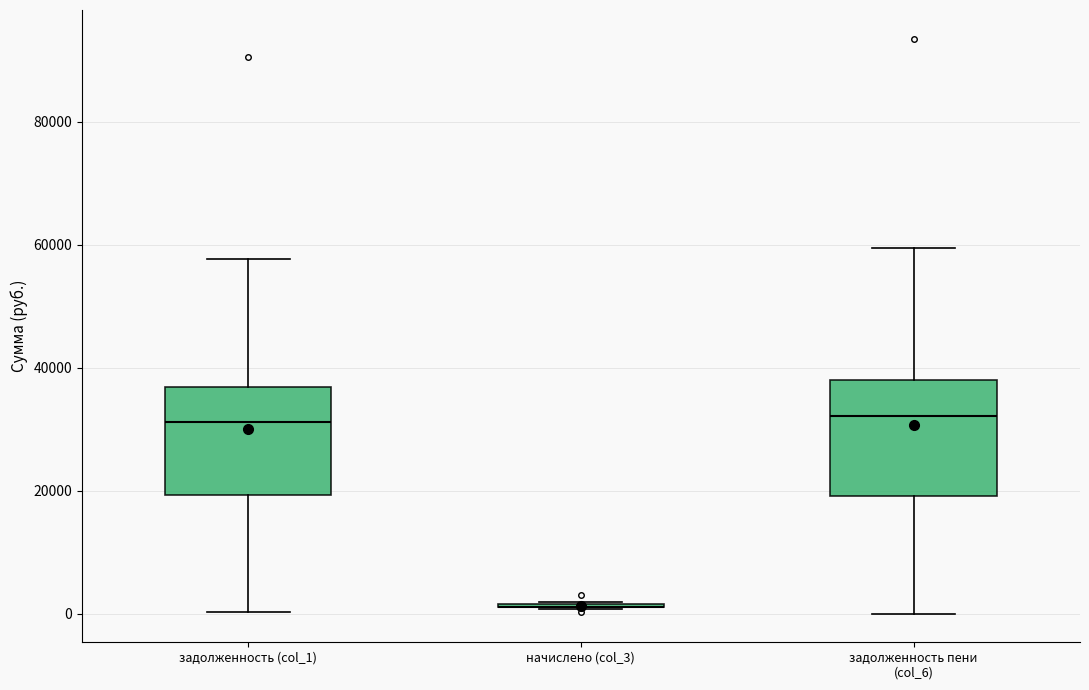

Reading left to right, read every box against the y-axis: the position of its median line, the range the box covers, and the ends of its whiskers. The values are not printed on the chart, so give them approximately, as read against the axis.

задолженность (col_1): median 32000, box 20000 to 36000, whiskers 0 to 58000
начислено (col_3): box collapsed to a line at 2000, whiskers 0 to 2000
задолженность пени (col_6): median 32000, box 20000 to 38000, whiskers 0 to 60000